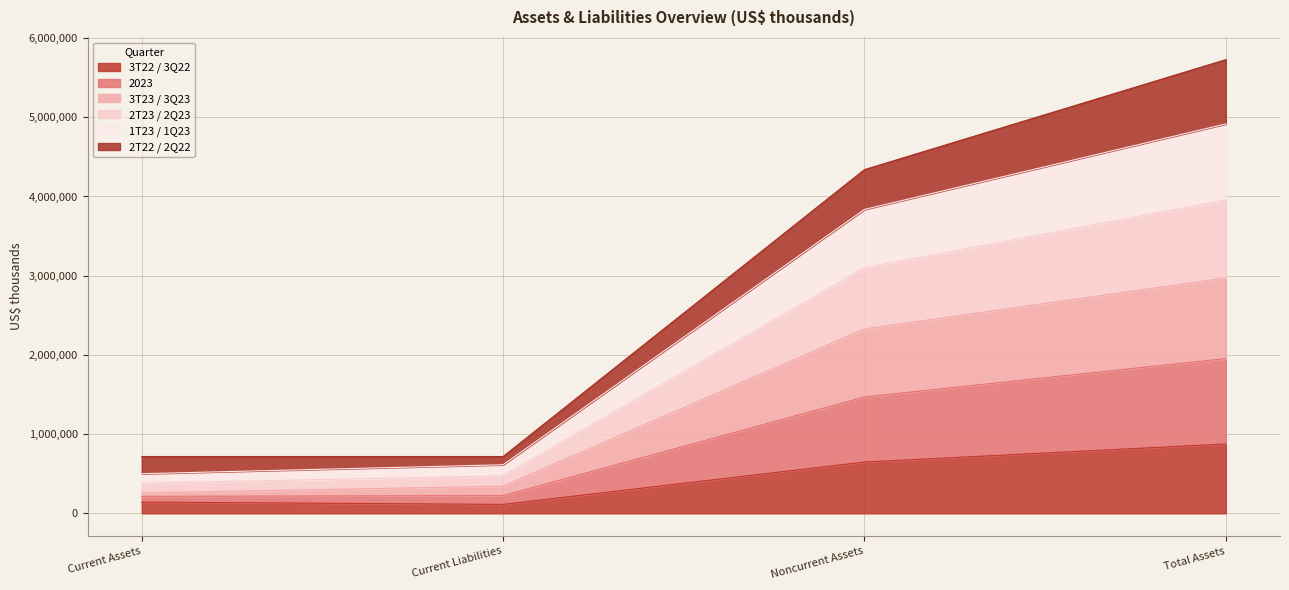

Does the chart have visible grid lines?

Yes